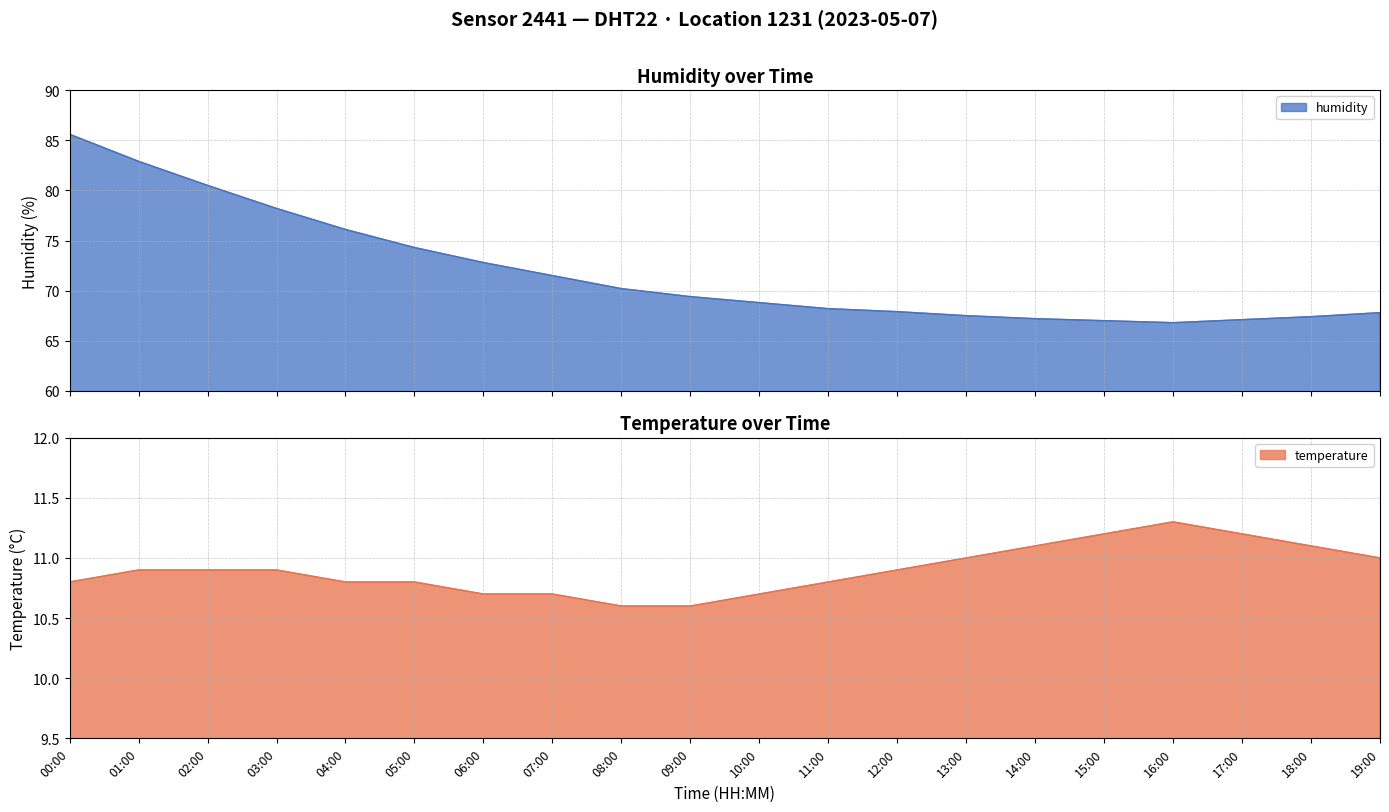

True or false: humidity and temperature cross at least once.

False